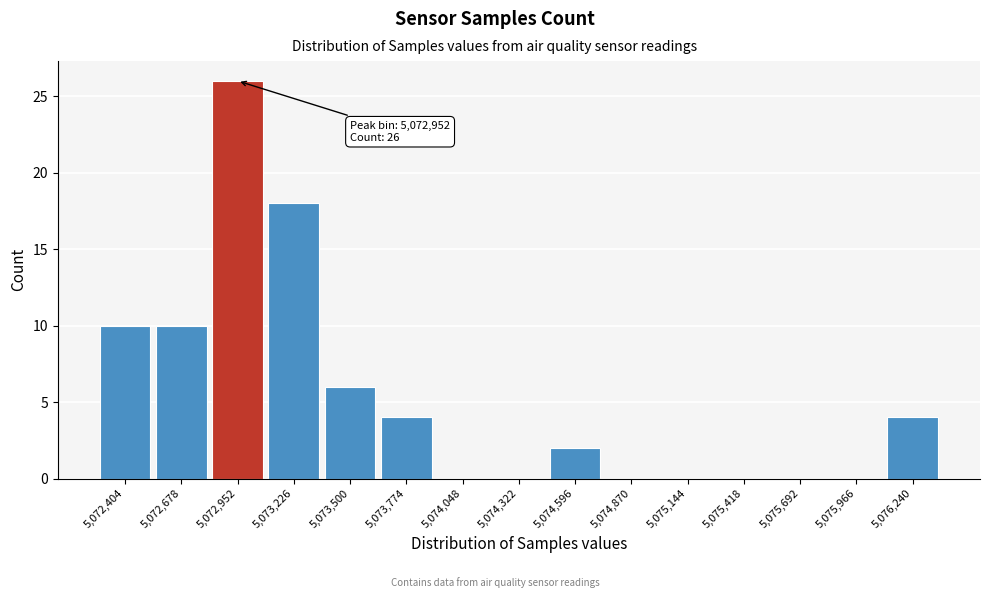

Which range on the x-axis has the tallest bar?

5072800 to 5073100